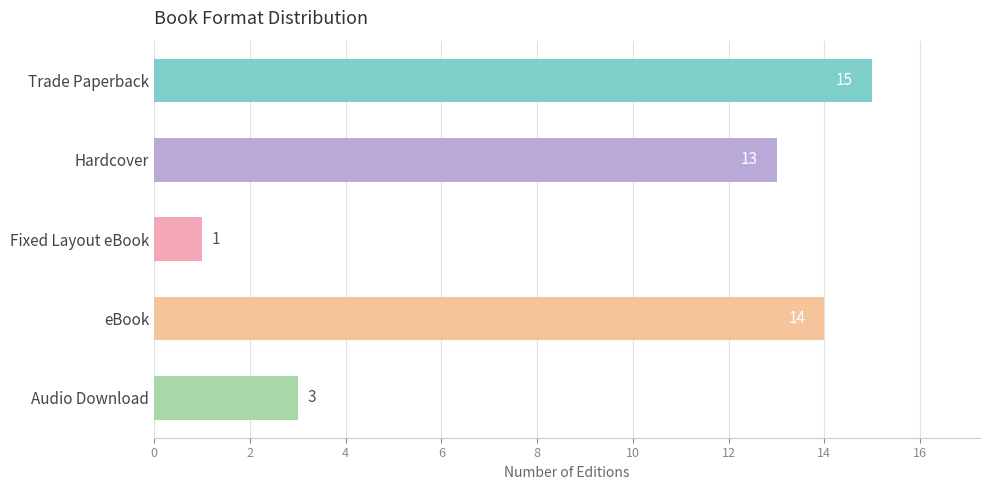

What is the difference between the second highest and second lowest values?

11